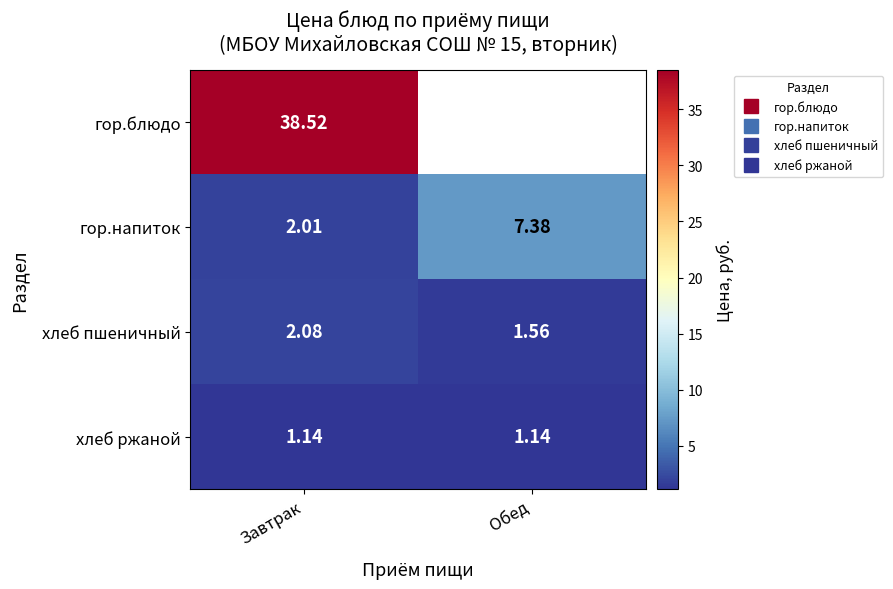

List the series in order of their peak value, highest first.

гор.блюдо, гор.напиток, хлеб пшеничный, хлеб ржаной